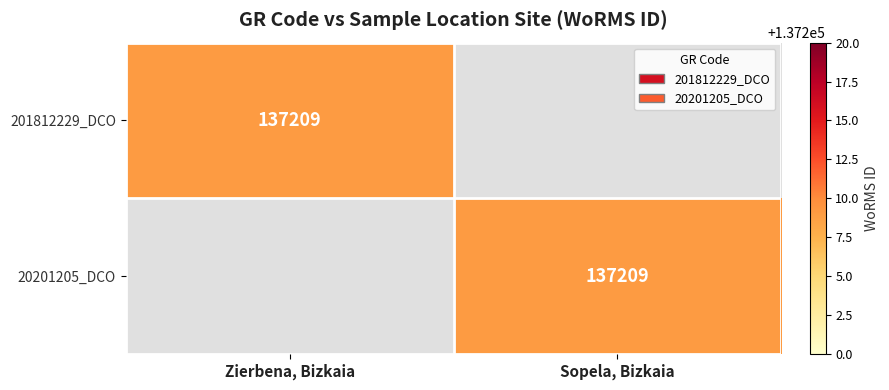

True or false: 20201205_DCO has a value of 137209 at Sopela, Bizkaia.

True